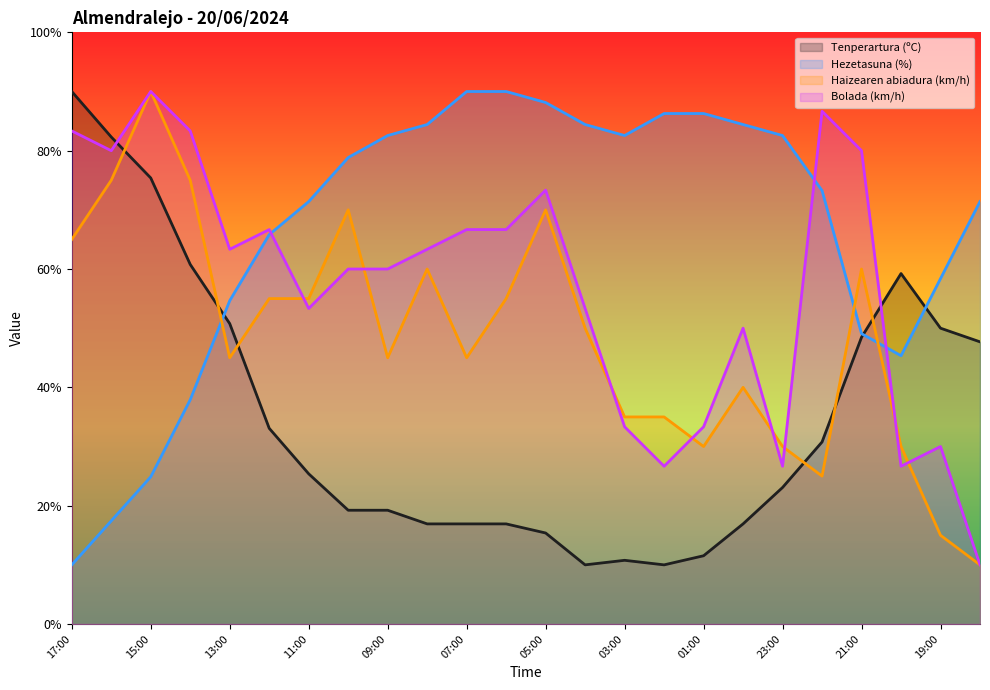

Which label corresponds to the largest value in the chart?

17:00